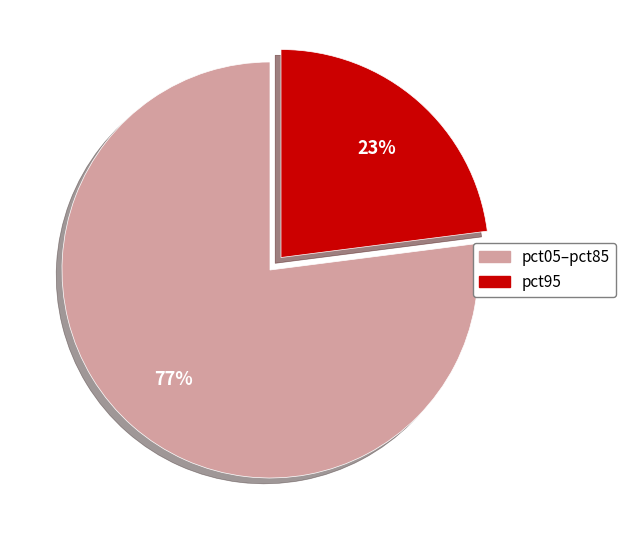

Which slice is the smallest?

pct95